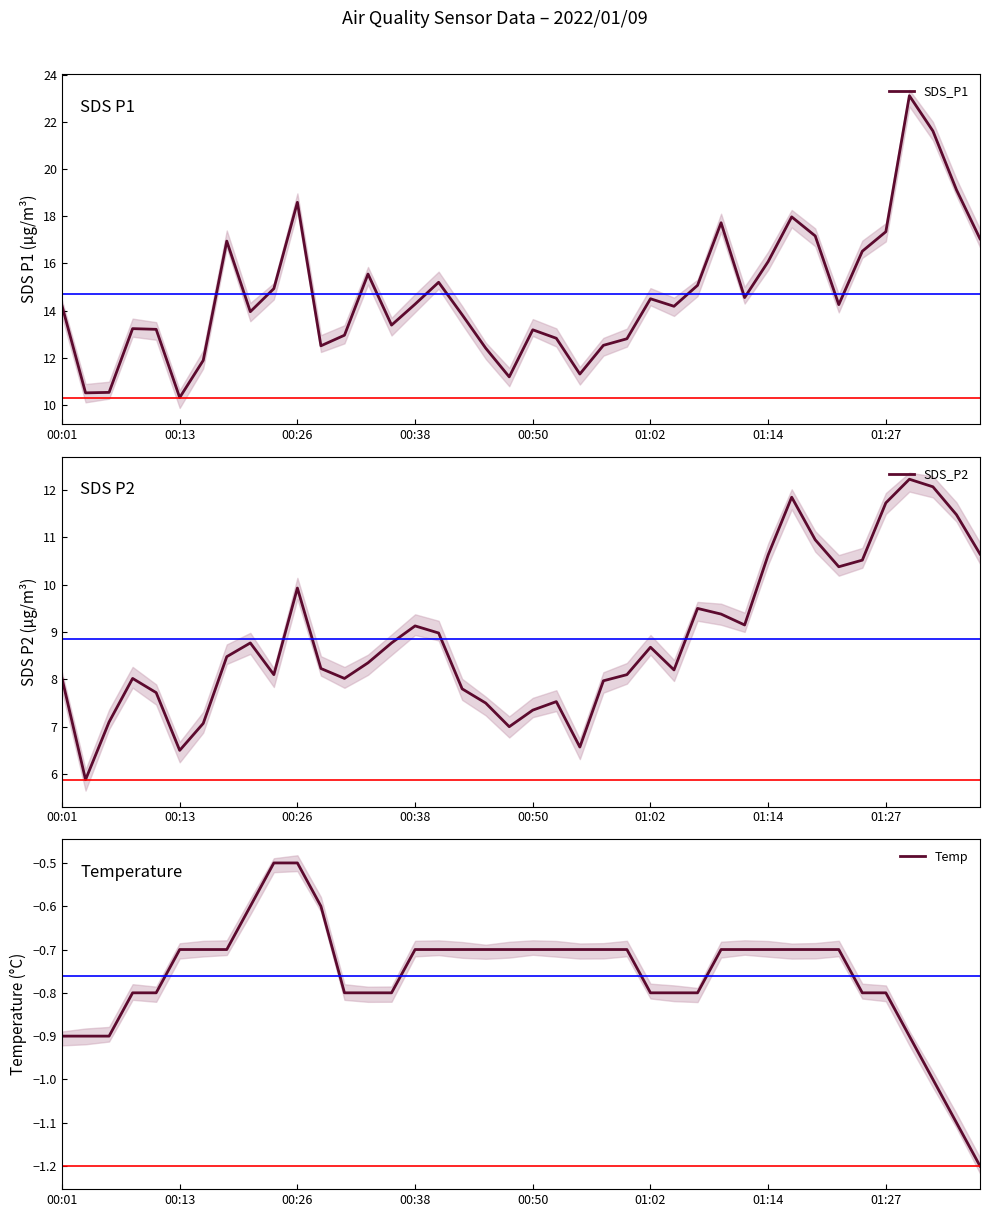

Does the chart display data point markers on the line(s)?

No